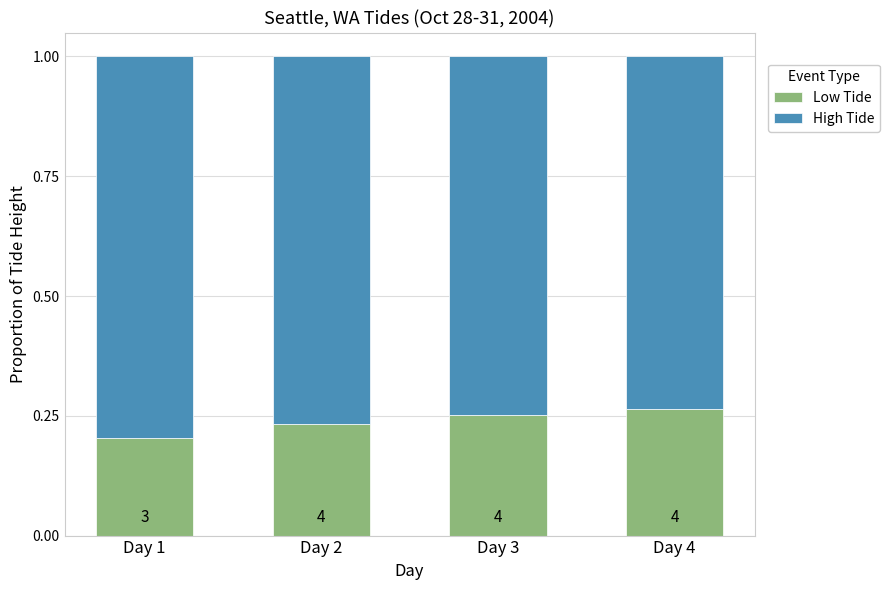

How many bars are there in total?

4